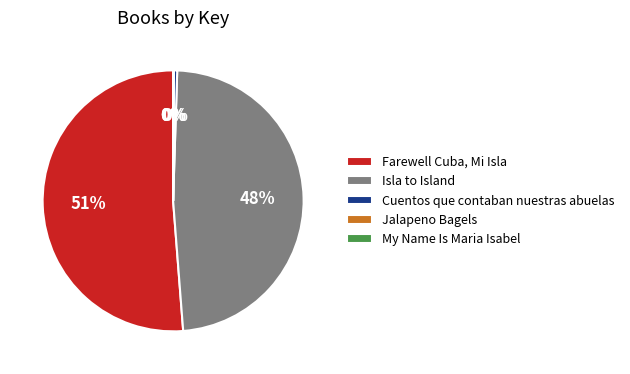

The Farewell Cuba, Mi Isla slice represents 65% of the pie. True or false?

False